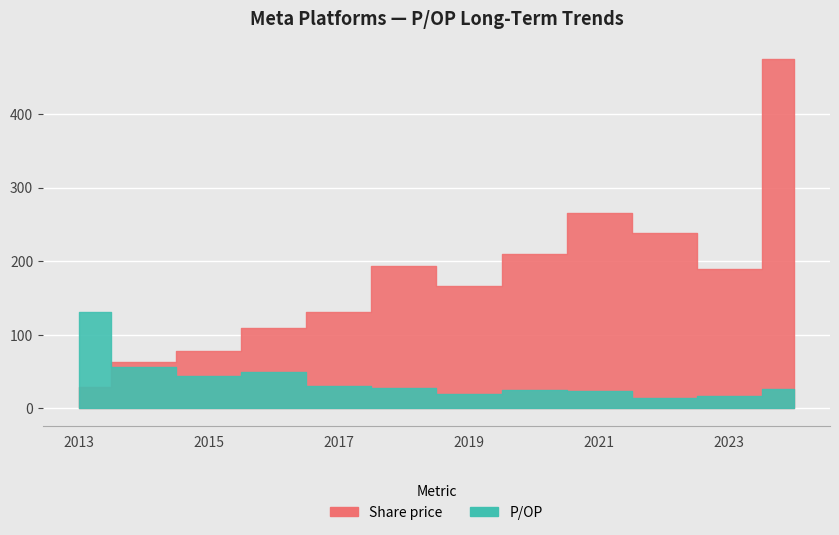

What value does the Share price series have at 2022-02-03?

237.8